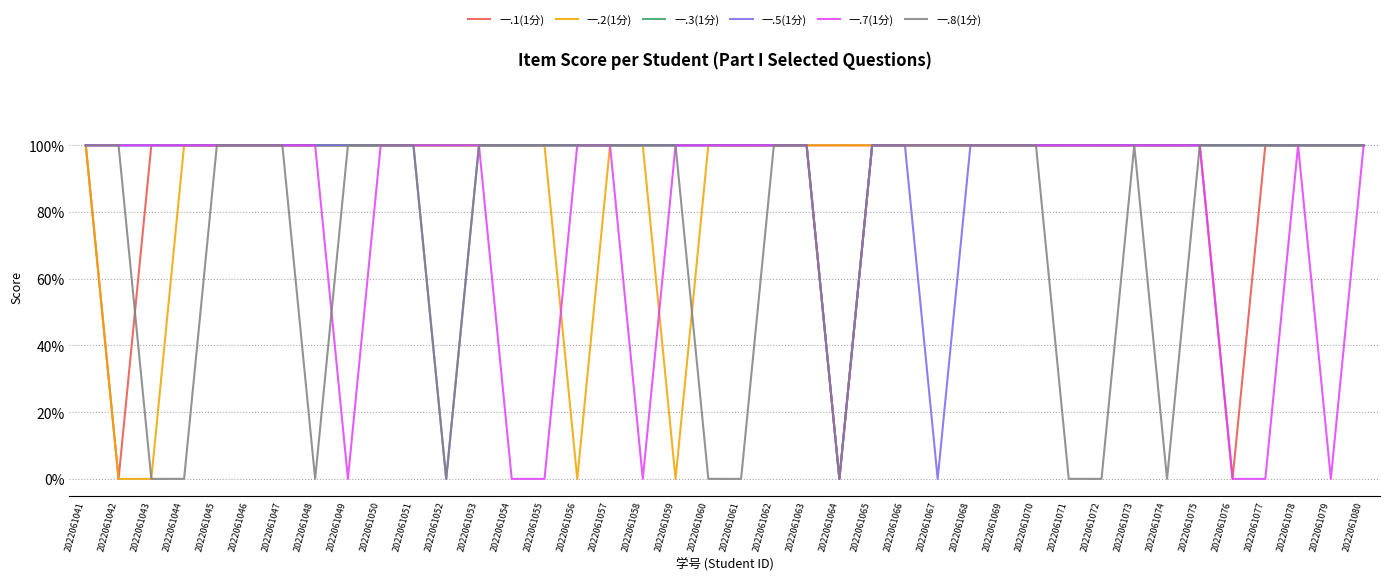

What are all the series names shown in the legend?

一.1(1分), 一.2(1分), 一.3(1分), 一.5(1分), 一.7(1分), 一.8(1分)